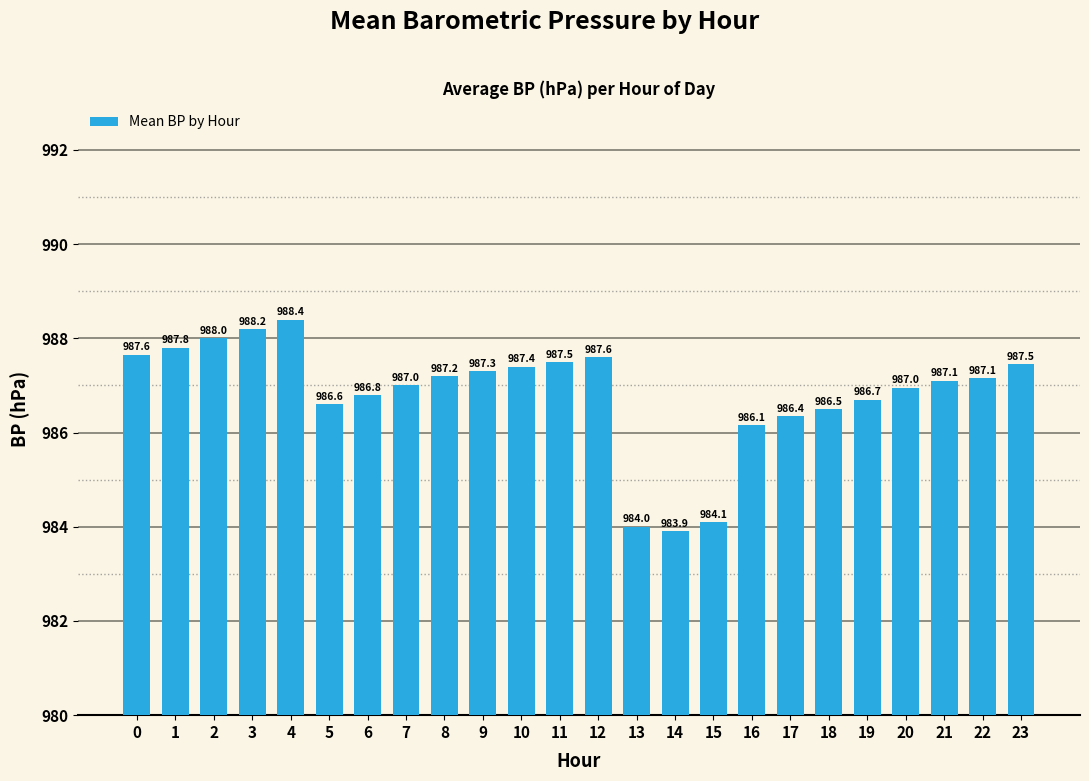

What is the value of the 13th bar from the left?

987.6